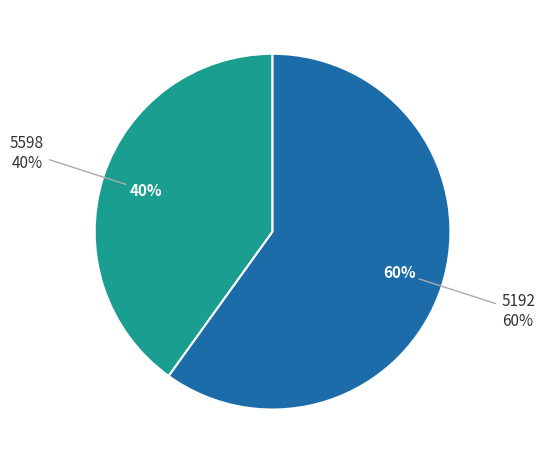

Is the sum of 5192 and 5598 greater than half?

Yes